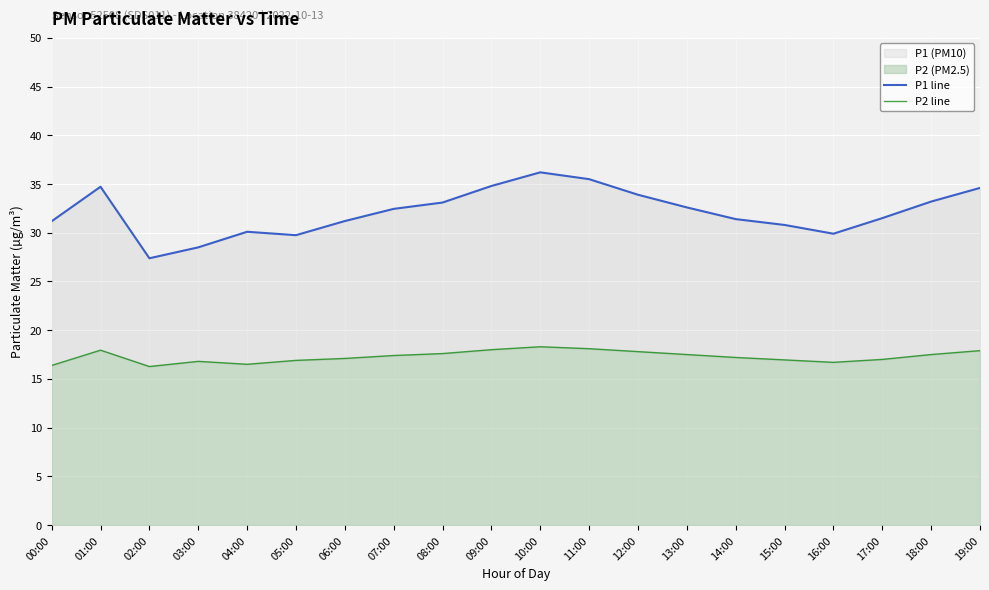

What is the lowest value of the P2 line series?

16.3